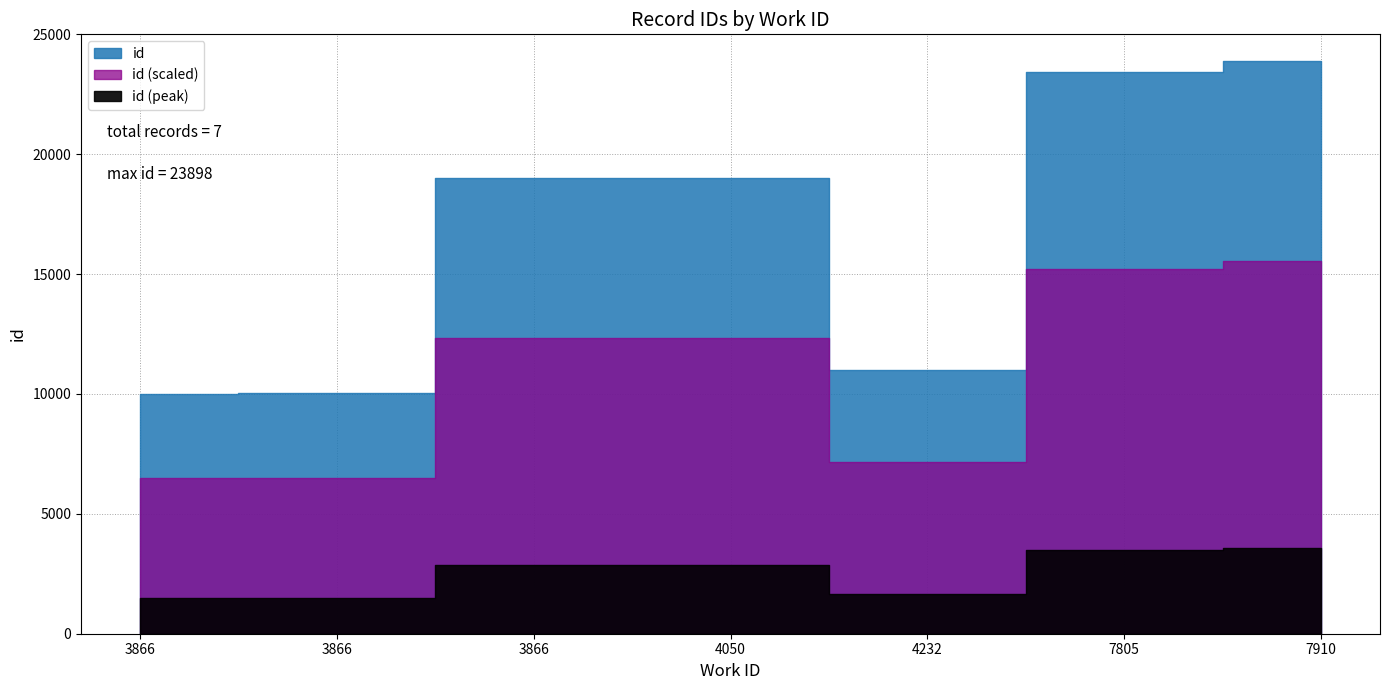

Which has a higher value, 4232 or 7805?

7805